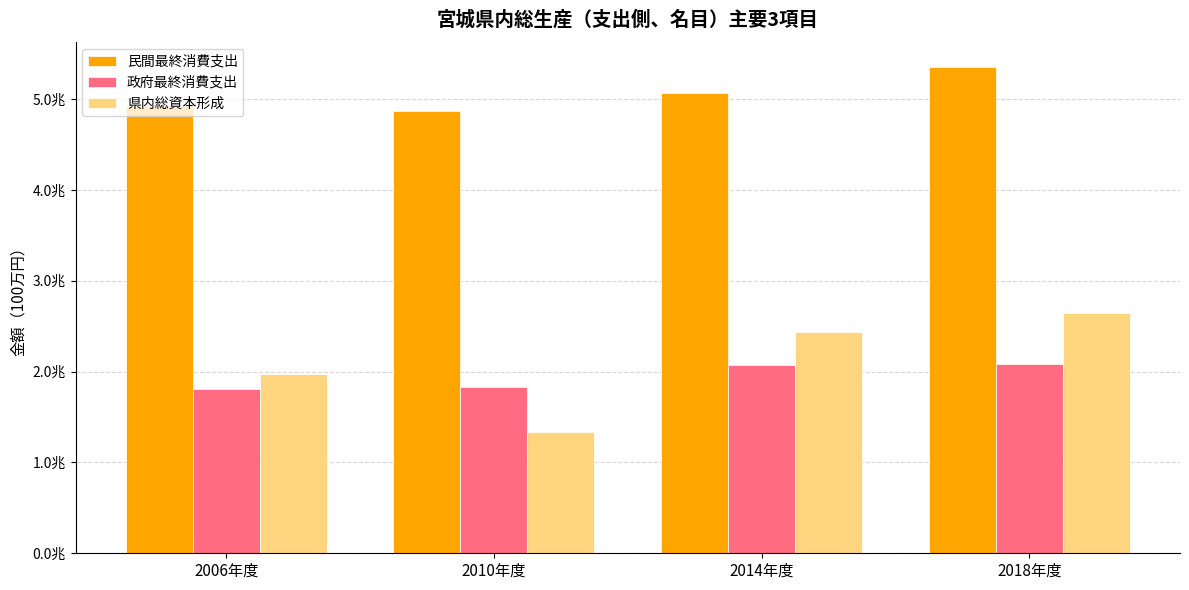

Are the bars grouped side by side (vs. stacked)?

Yes